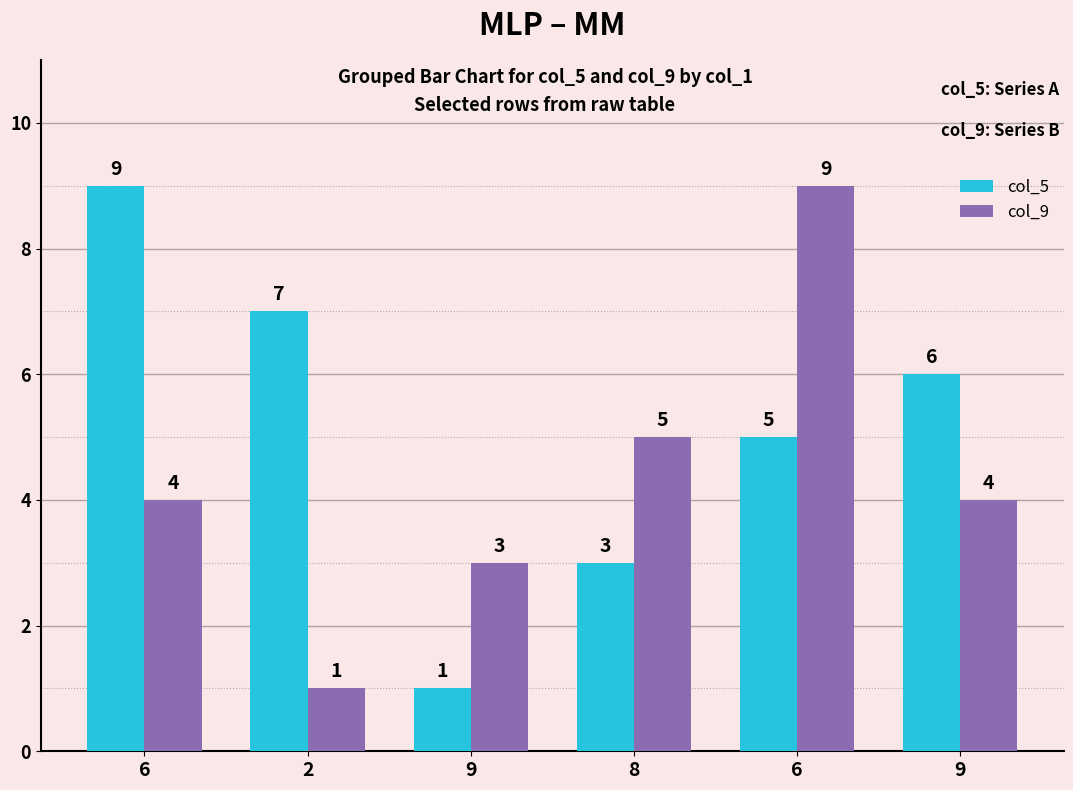

Are the bars grouped side by side (vs. stacked)?

Yes